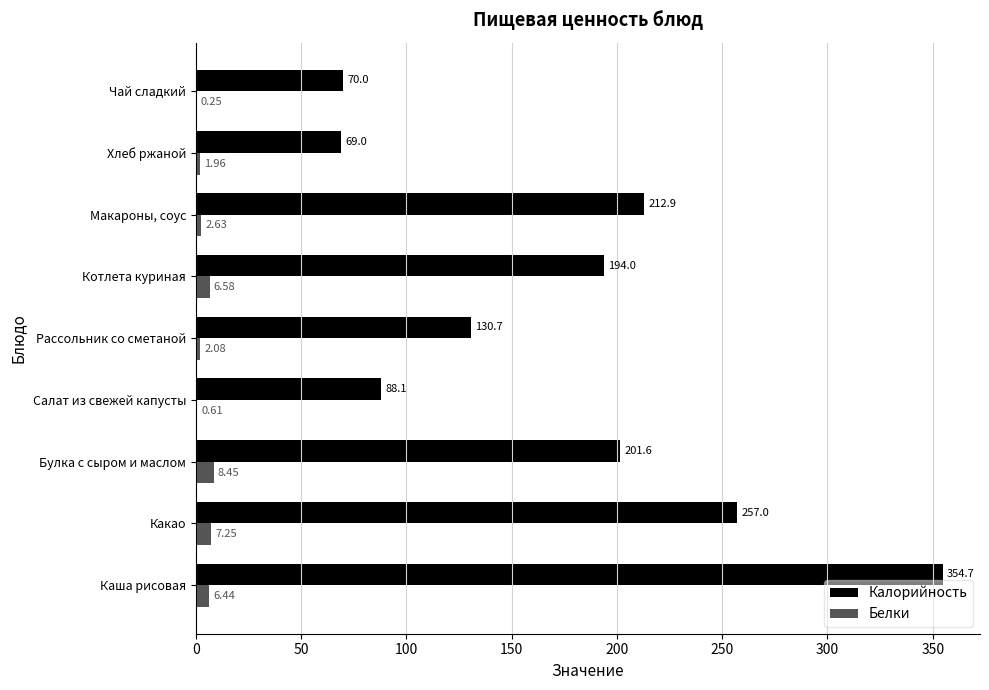

Which series changed the most between Булка с сыром и маслом and Котлета куриная?

Калорийность